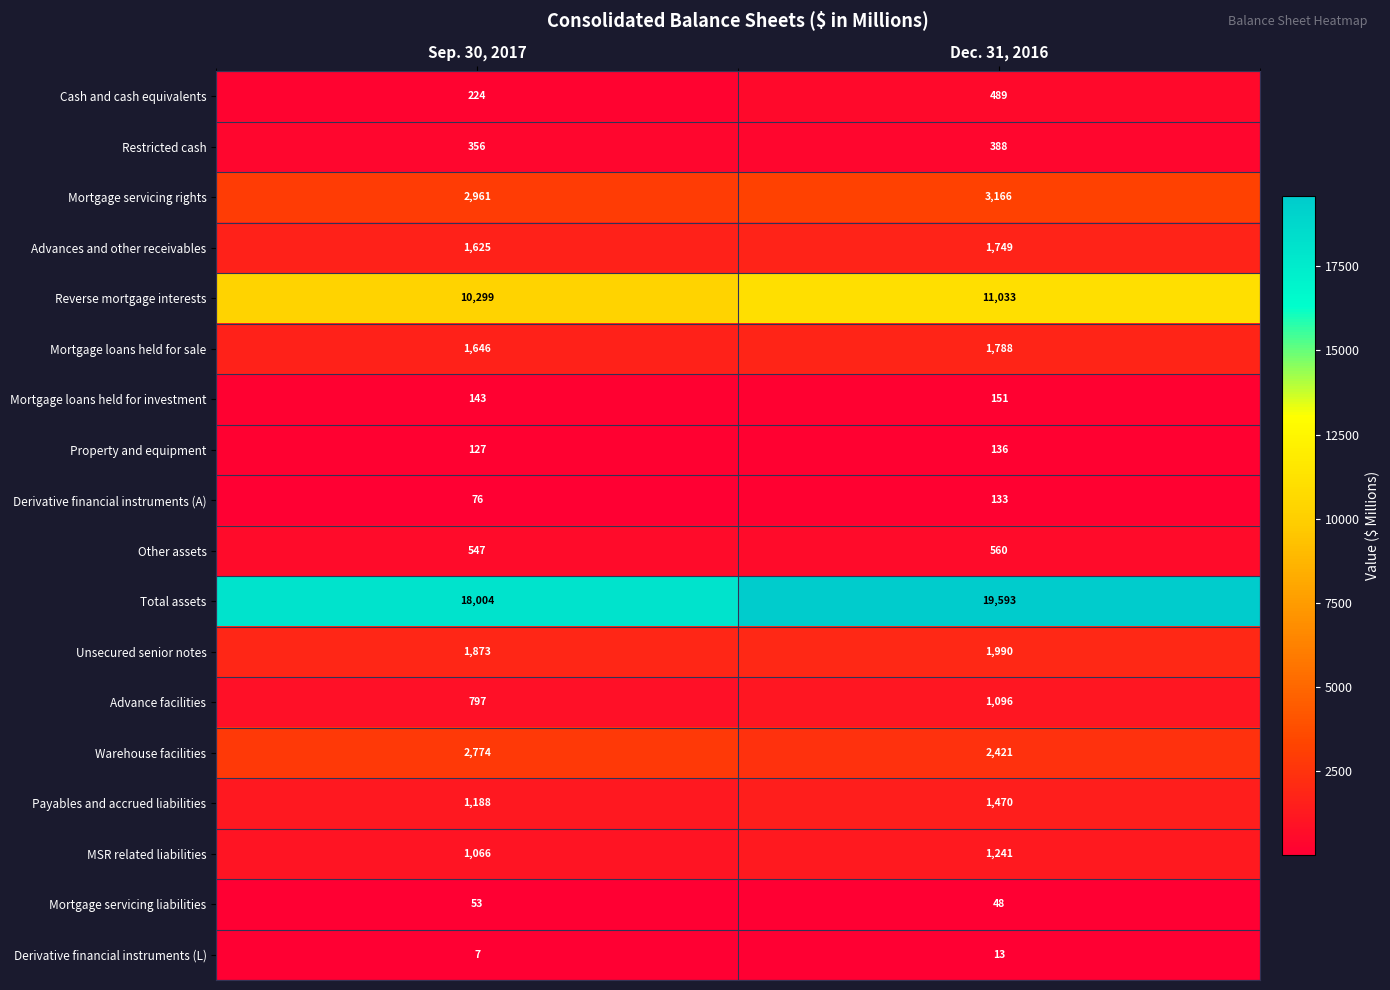

What is the difference between the Reverse mortgage interests values at Sep. 30, 2017 and Dec. 31, 2016?

734